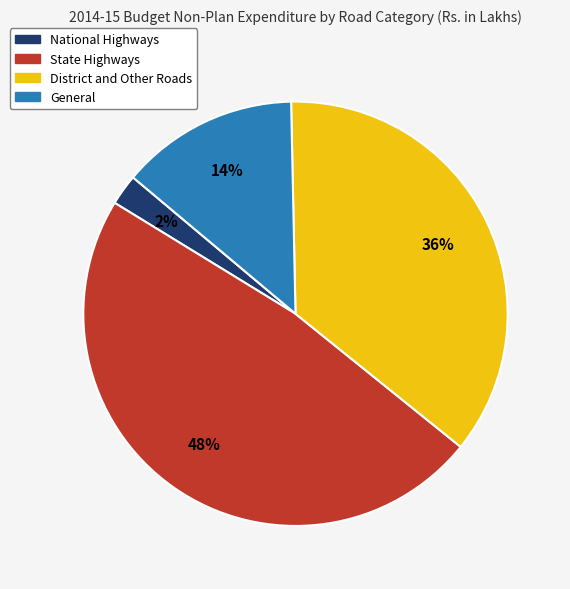

True or false: National Highways accounts for 2% of the total.

True